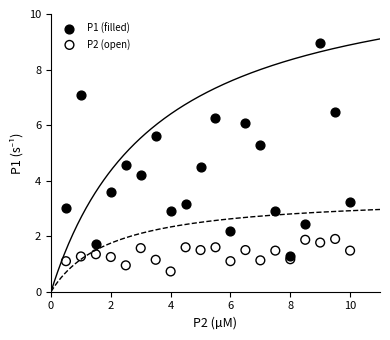

Across all series, what Y value is closest to 4?

4.2